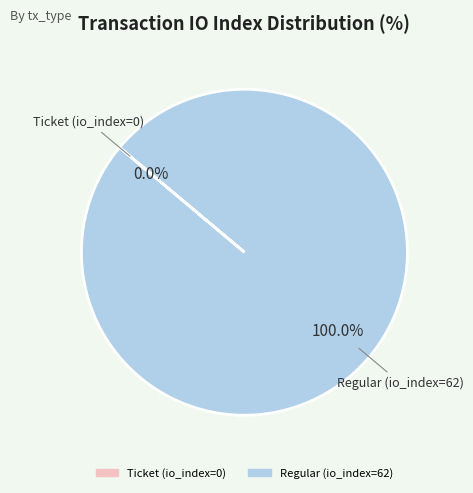

How many segments does this pie chart have?

2